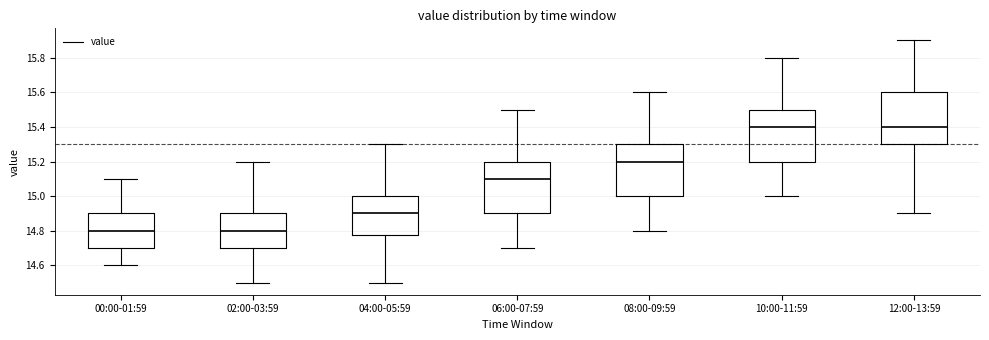

Reading left to right, transcribe this box plot: for each box, give where its median line is, the range the box spans, and where its two whiskers end, as read against the y-axis. The values are not printed on the chart, so give them approximately, as read against the axis.

00:00-01:59: median 14.80, box 14.70 to 14.90, whiskers 14.60 to 15.10
02:00-03:59: median 14.80, box 14.70 to 14.90, whiskers 14.50 to 15.20
04:00-05:59: median 14.90, box 14.78 to 15.00, whiskers 14.50 to 15.30
06:00-07:59: median 15.10, box 14.90 to 15.20, whiskers 14.70 to 15.50
08:00-09:59: median 15.20, box 15.00 to 15.30, whiskers 14.80 to 15.60
10:00-11:59: median 15.40, box 15.20 to 15.50, whiskers 15.00 to 15.80
12:00-13:59: median 15.40, box 15.30 to 15.60, whiskers 14.90 to 15.90